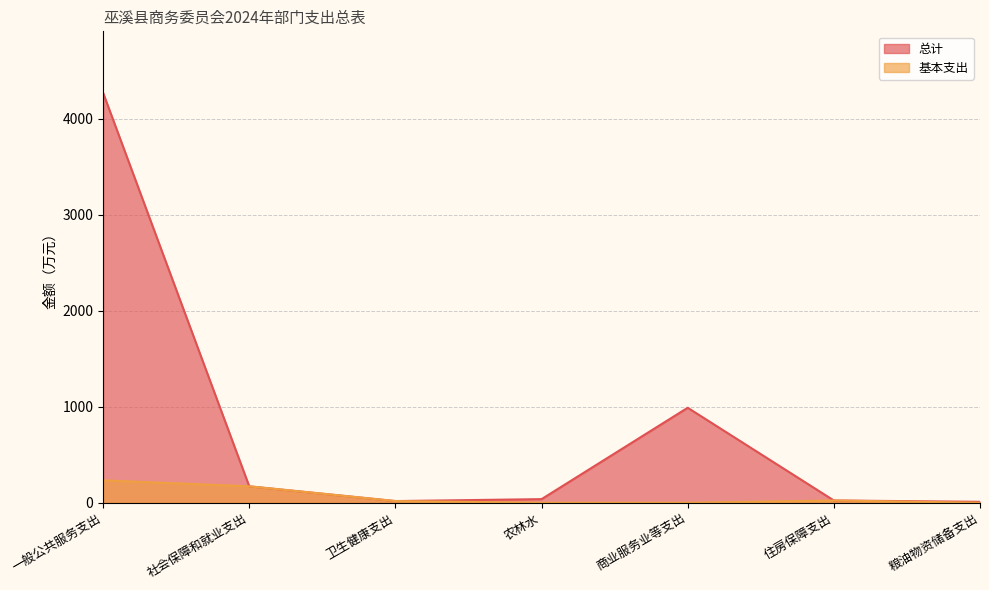

List the labels in order of 总计 value, largest first.

一般公共服务支出, 商业服务业等支出, 社会保障和就业支出, 农林水, 住房保障支出, 卫生健康支出, 粮油物资储备支出